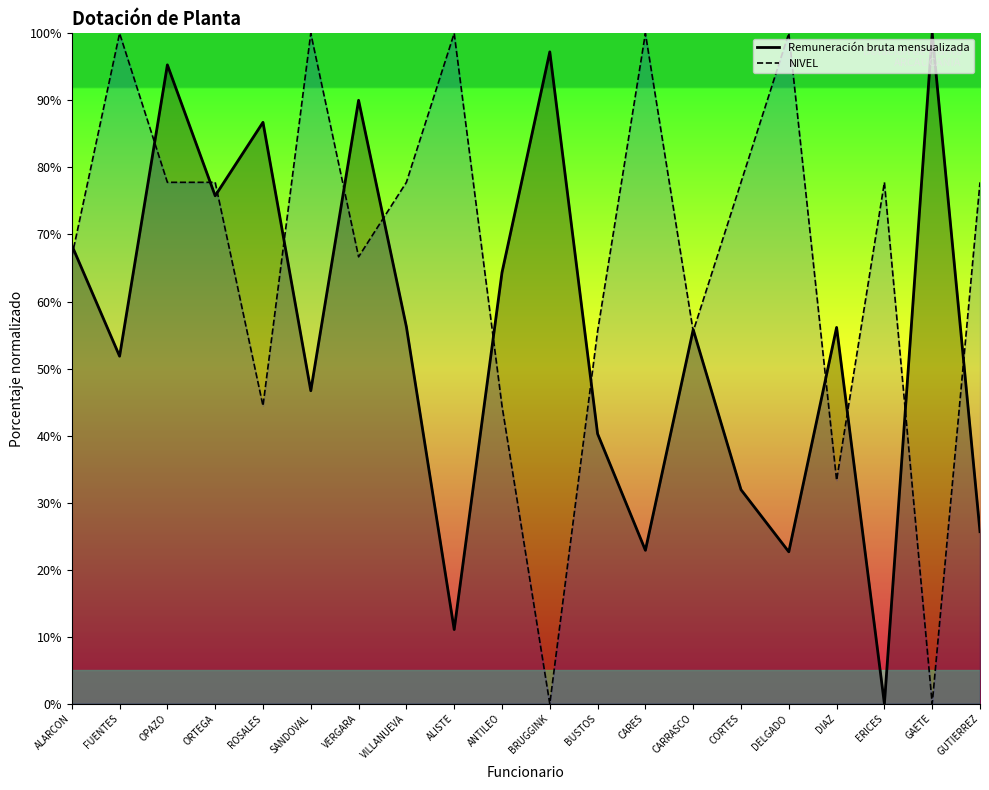

Where is the first local maximum for NIVEL?

FUENTES